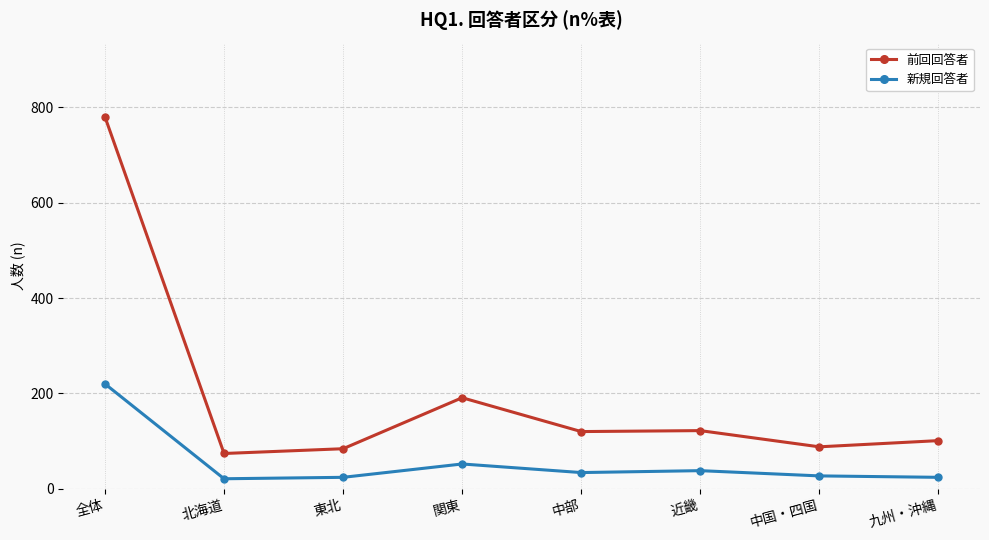

What is the difference between the maximum and minimum values in the 前回回答者 series?

706